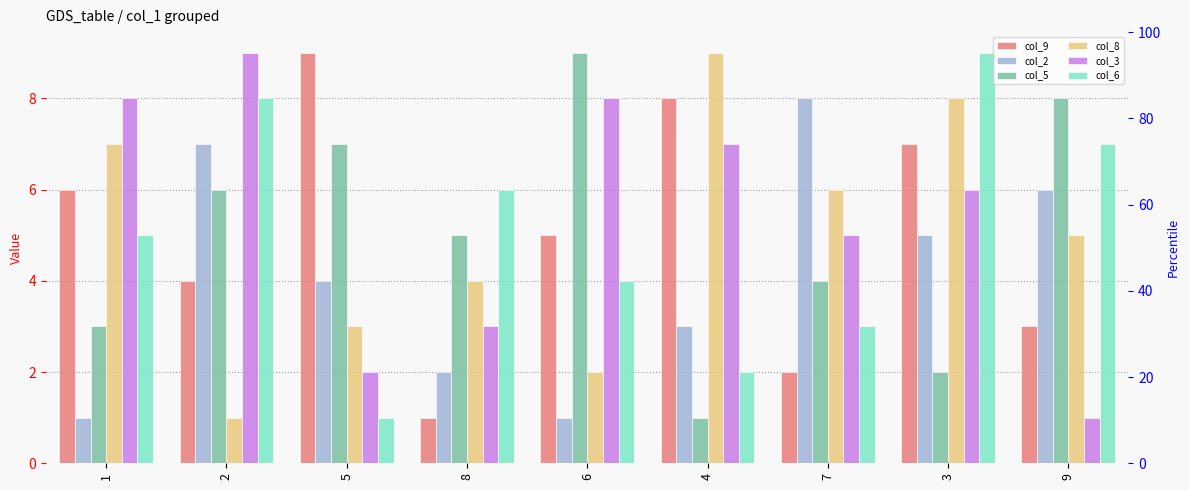

What is the total value across all series at 9?

30